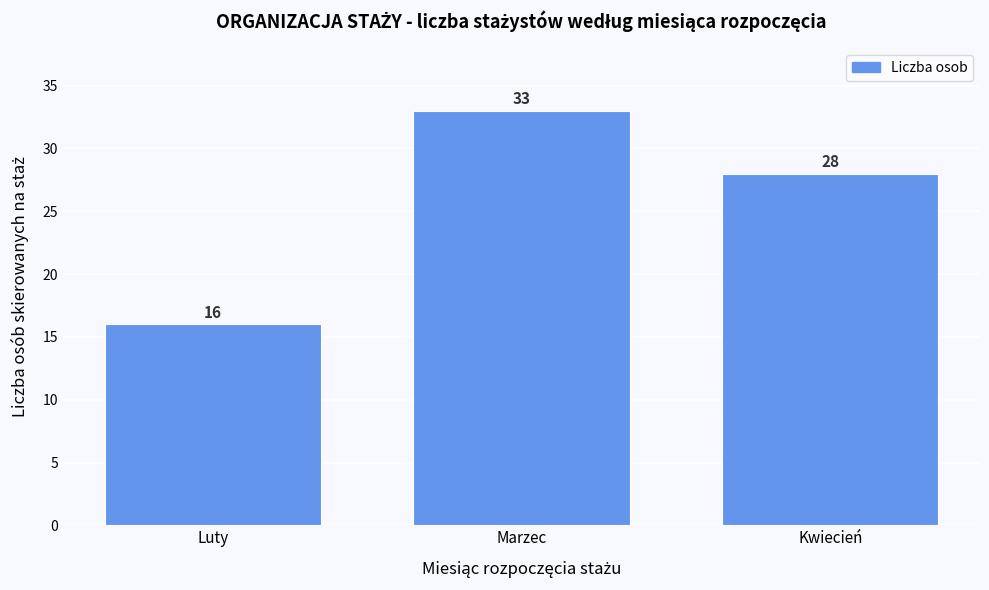

Reading left to right, extract all data points from this chart.

16	33	28